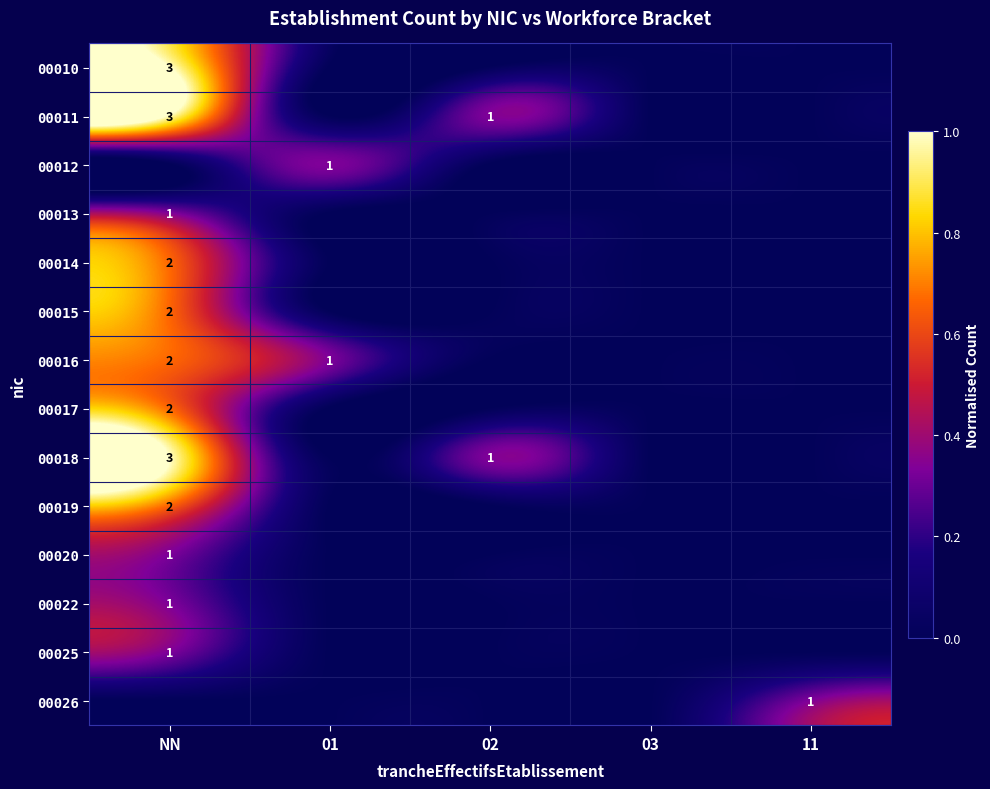

The value of 00019 at NN is 1. True or false?

False